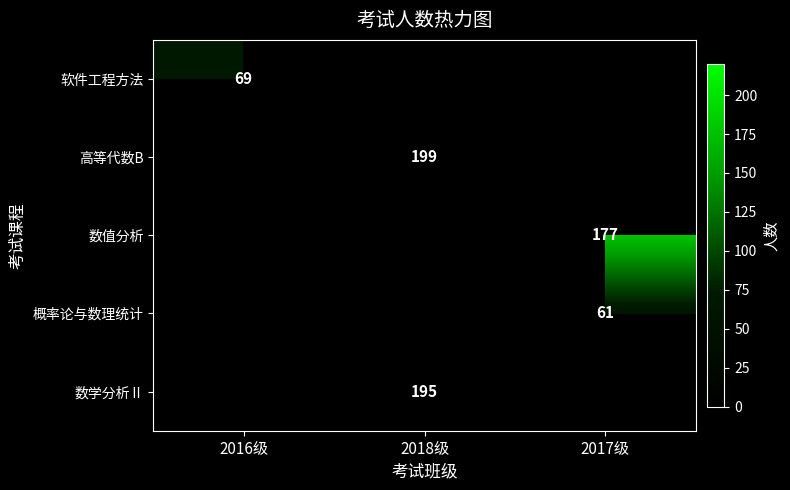

The value of 概率论与数理统计 at 2017级 is 35. True or false?

False